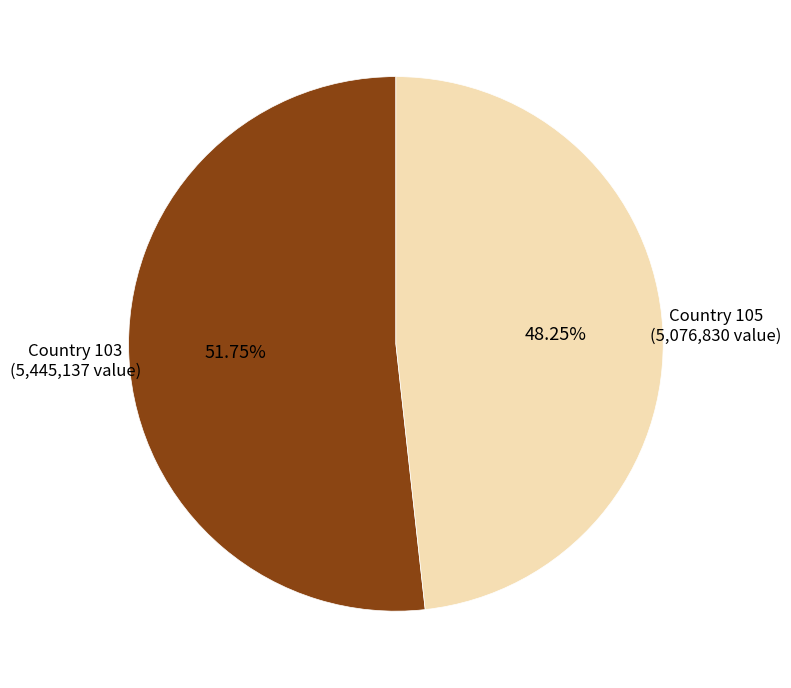

Does any single category account for the majority?

Yes